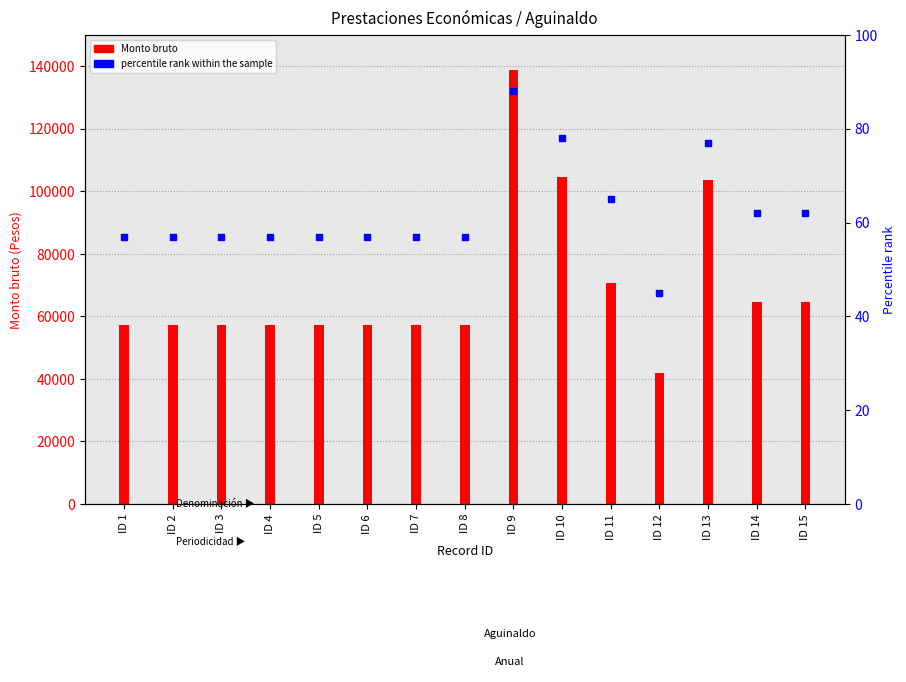

Which series contains the highest Y value?

Monto bruto